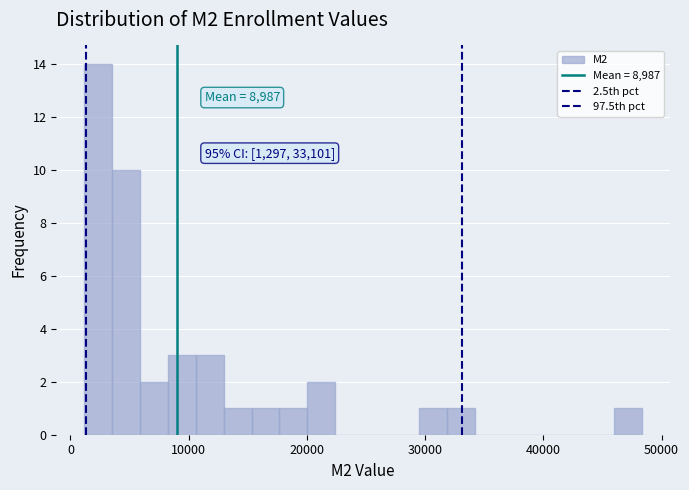

Around what value on the x-axis is the tallest bar? Give the approximate position of its centre, as read against the axis.

2000